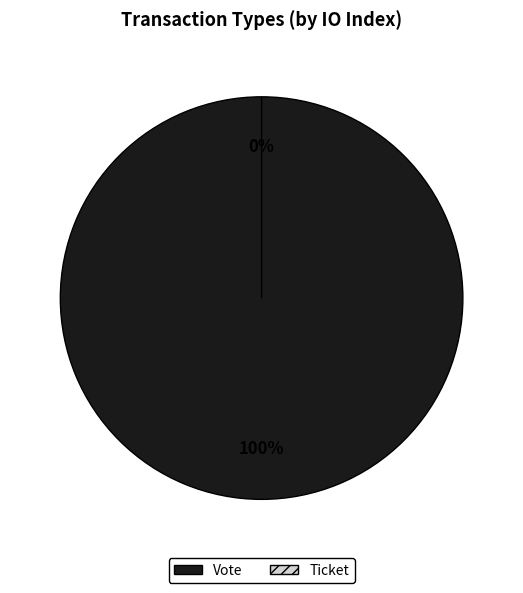

To the nearest percent, what is the combined percentage of Vote and Ticket?

100%